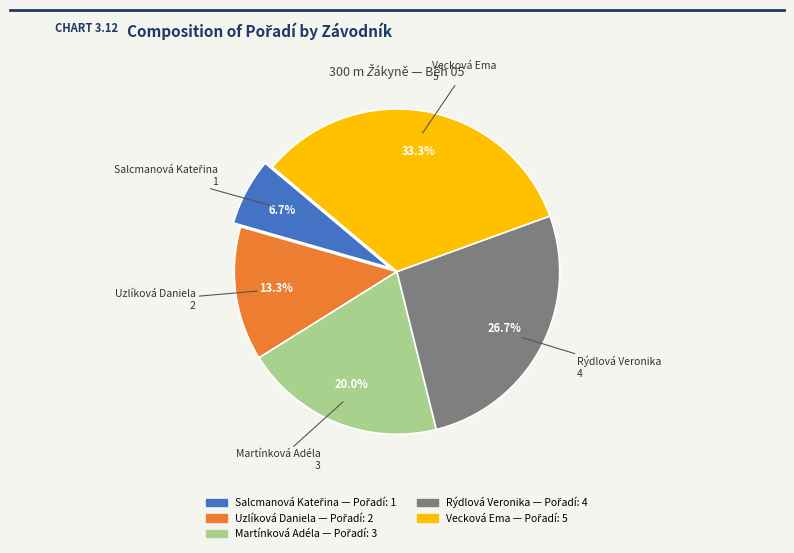

Approximately how many times larger is the value at Rýdlová Veronika compared to Vecková Ema?

0.8